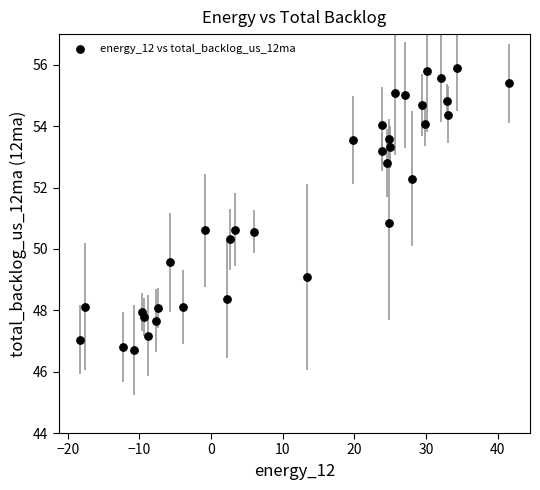

What is the range of Y values (max minus min)?

9.2